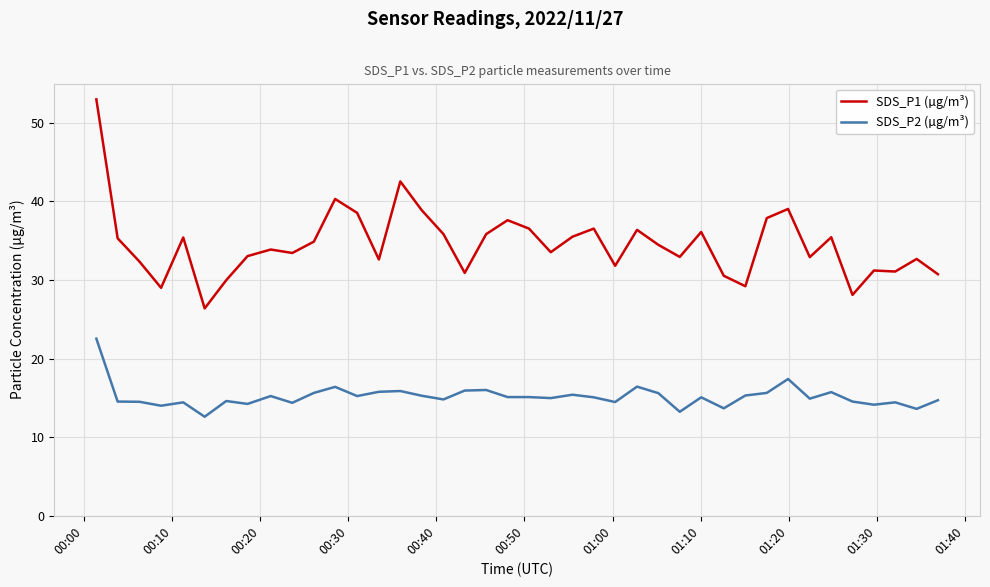

List the series in order of their peak value, highest first.

SDS_P1 (µg/m³), SDS_P2 (µg/m³)